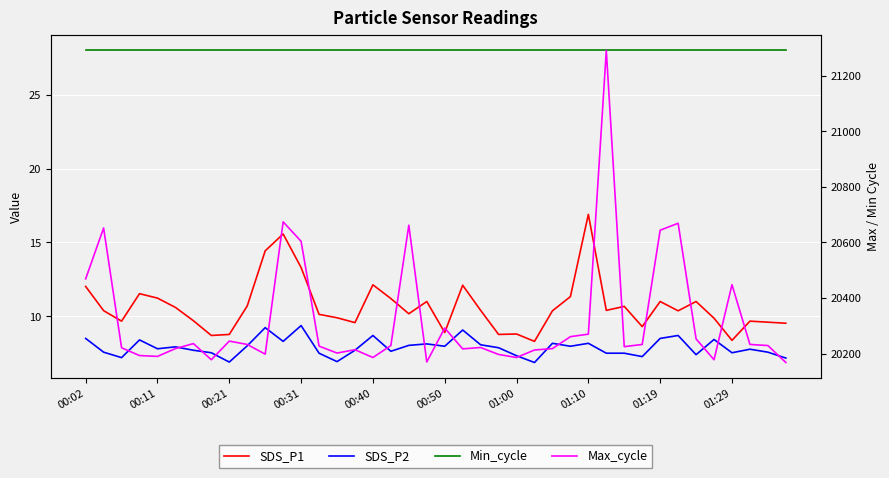

The Max_cycle series shows 11362.5 at 21. True or false?

False